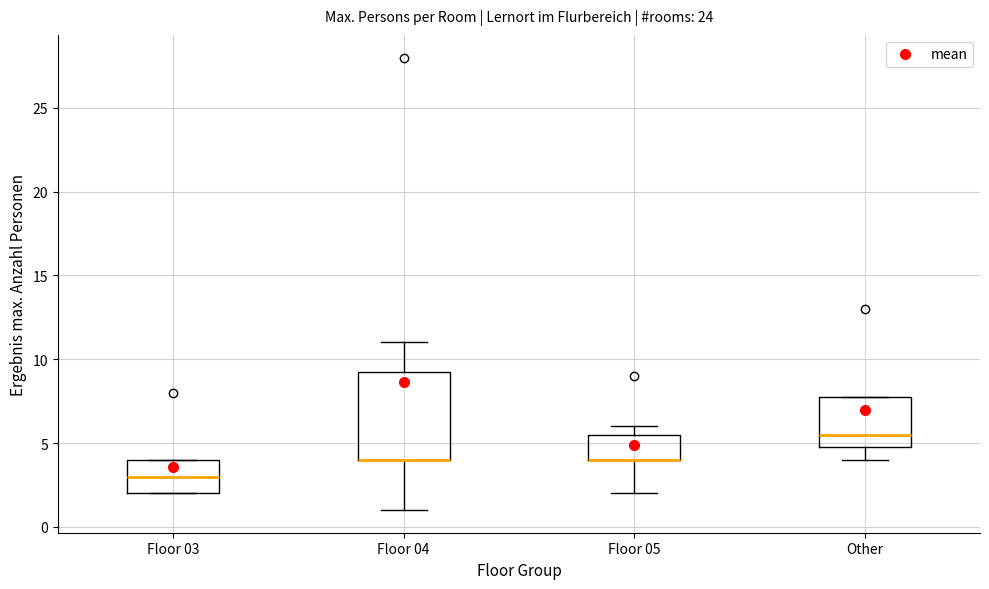

Comparing the boxes themselves (not the whiskers), which one is the tallest?

Floor 04